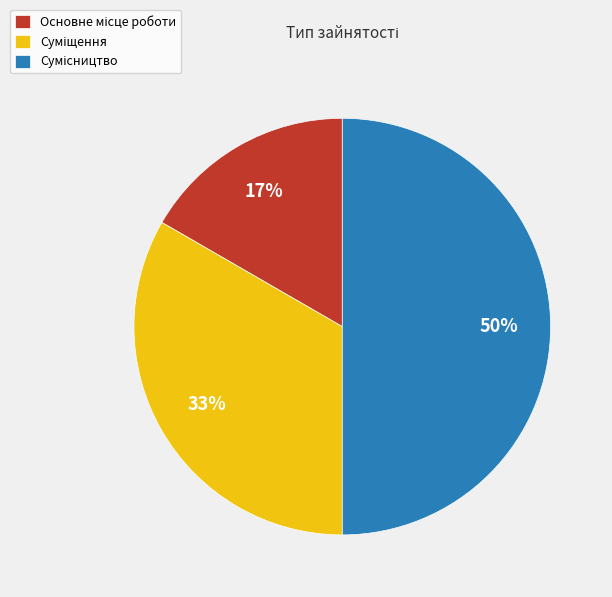

To the nearest percent, what is the average slice percentage?

33%